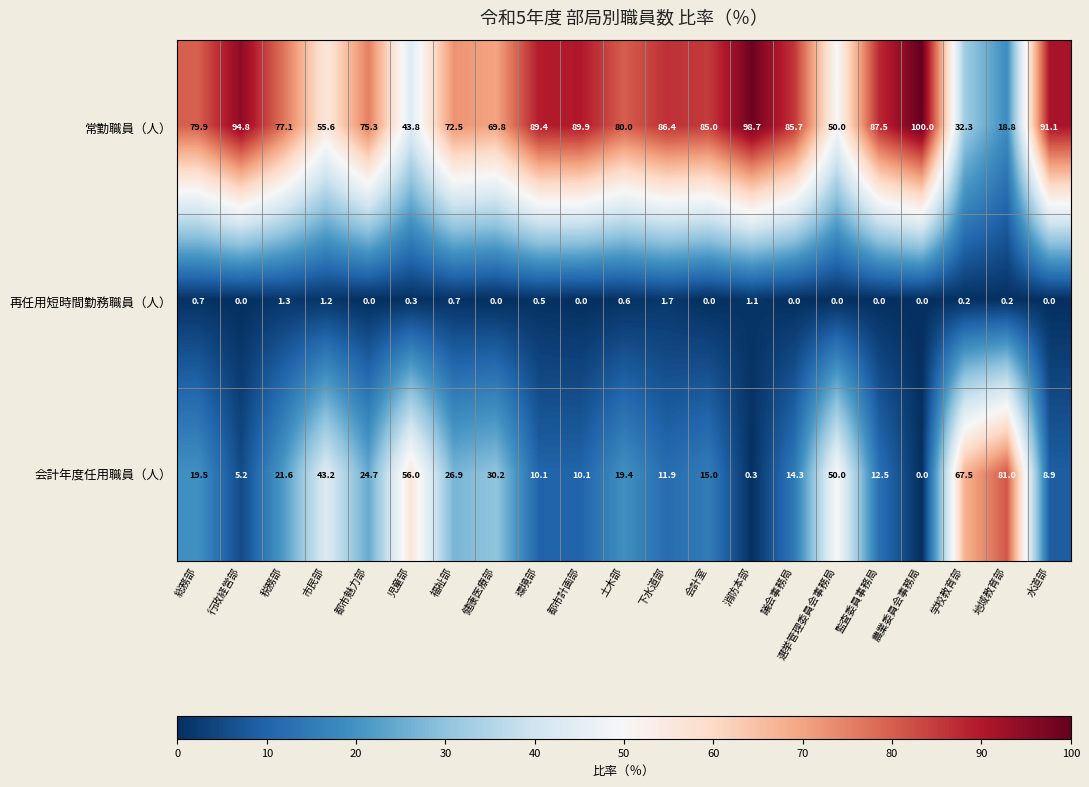

Rank the categories by 常勤職員（人） value from highest to lowest.

農業委員会事務局, 消防本部, 行政経営部, 水道部, 都市計画部, 環境部, 監査委員事務局, 下水道部, 議会事務局, 会計室, 土木部, 総務部, 税務部, 都市魅力部, 福祉部, 健康医療部, 市民部, 選挙管理委員会事務局, 児童部, 学校教育部, 地域教育部